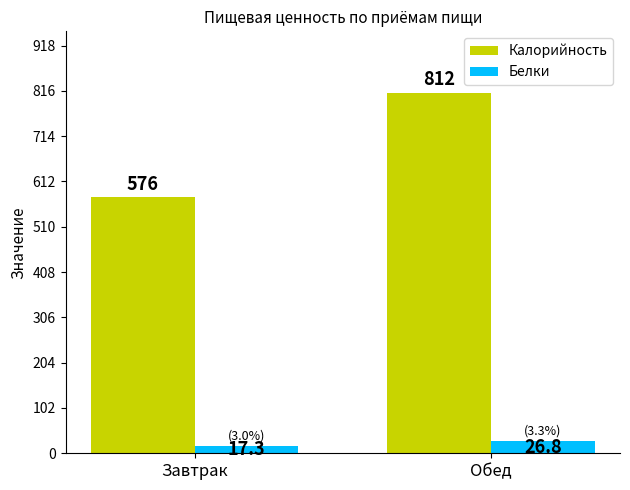

How many values in the Калорийность series are below 812?

1